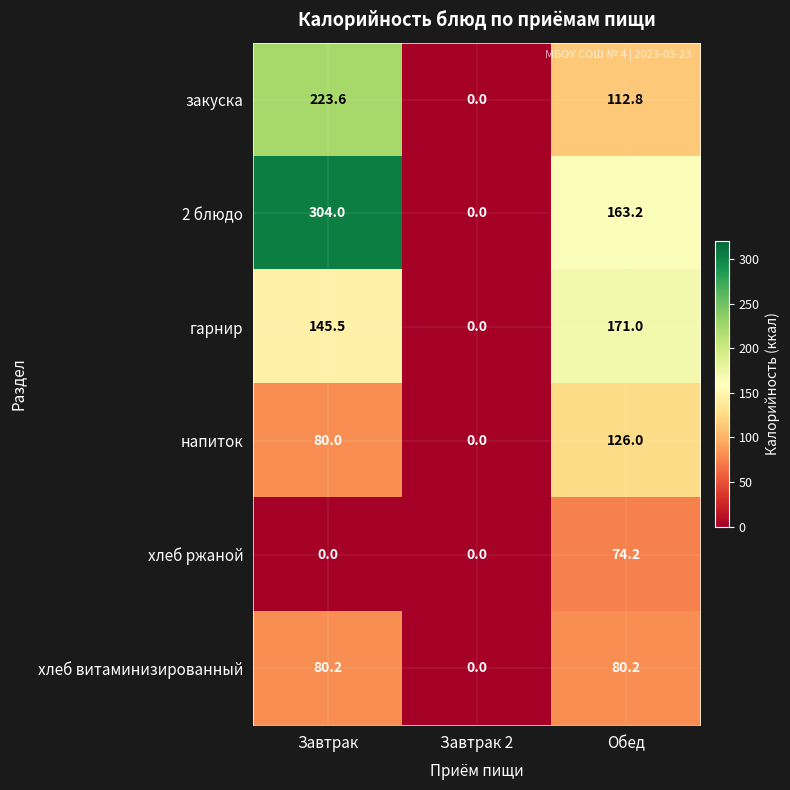

What is the sum of the 2 блюдо values at Завтрак and Завтрак 2?

304.0